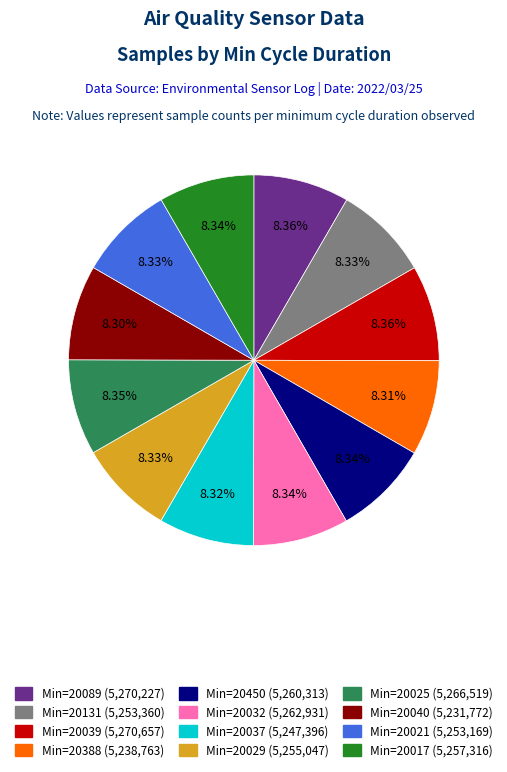

Is there a majority slice in this chart?

No